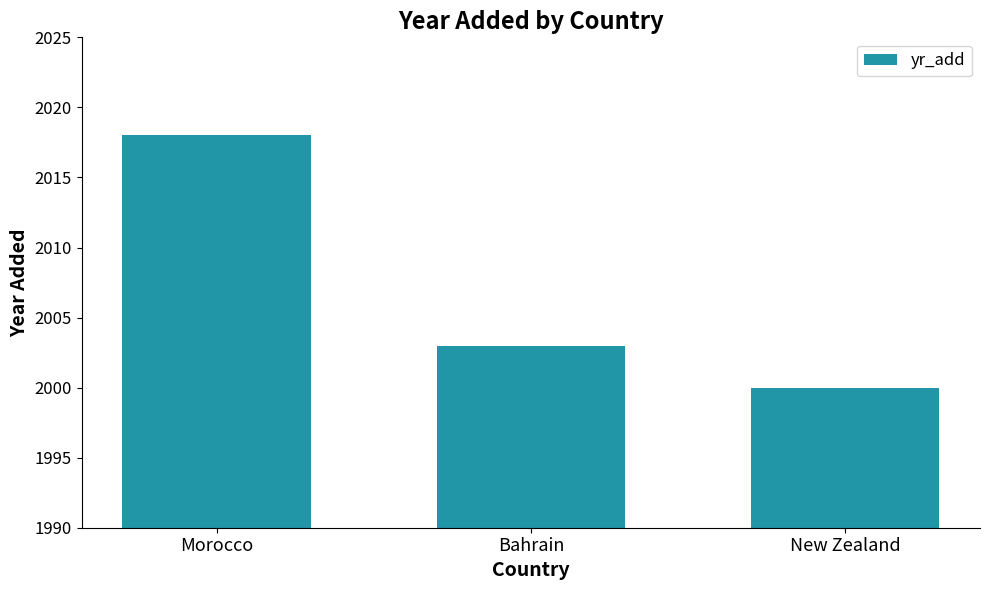

Count the number of categories in the chart.

3